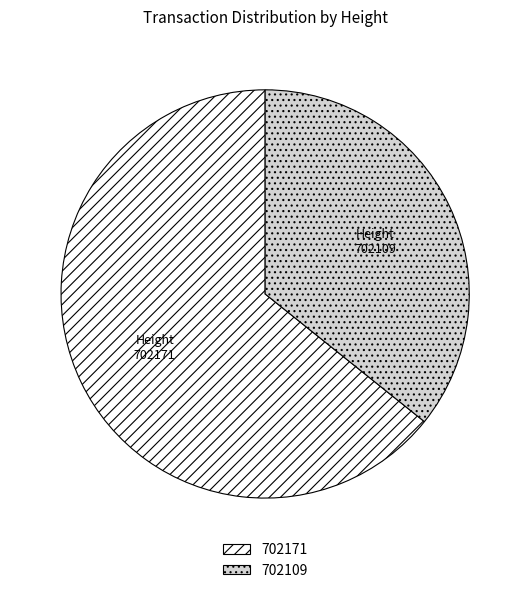

Which category has the biggest portion of the pie?

702171